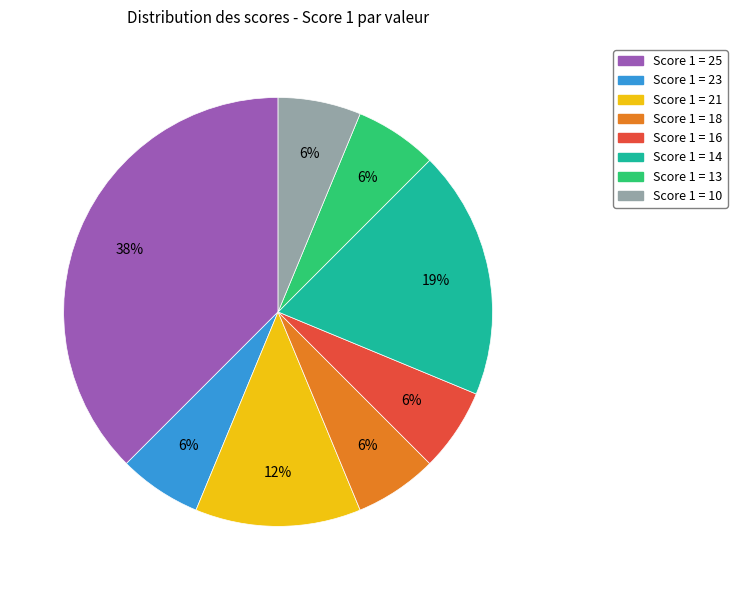

To the nearest percent, what is the average slice percentage?

12%